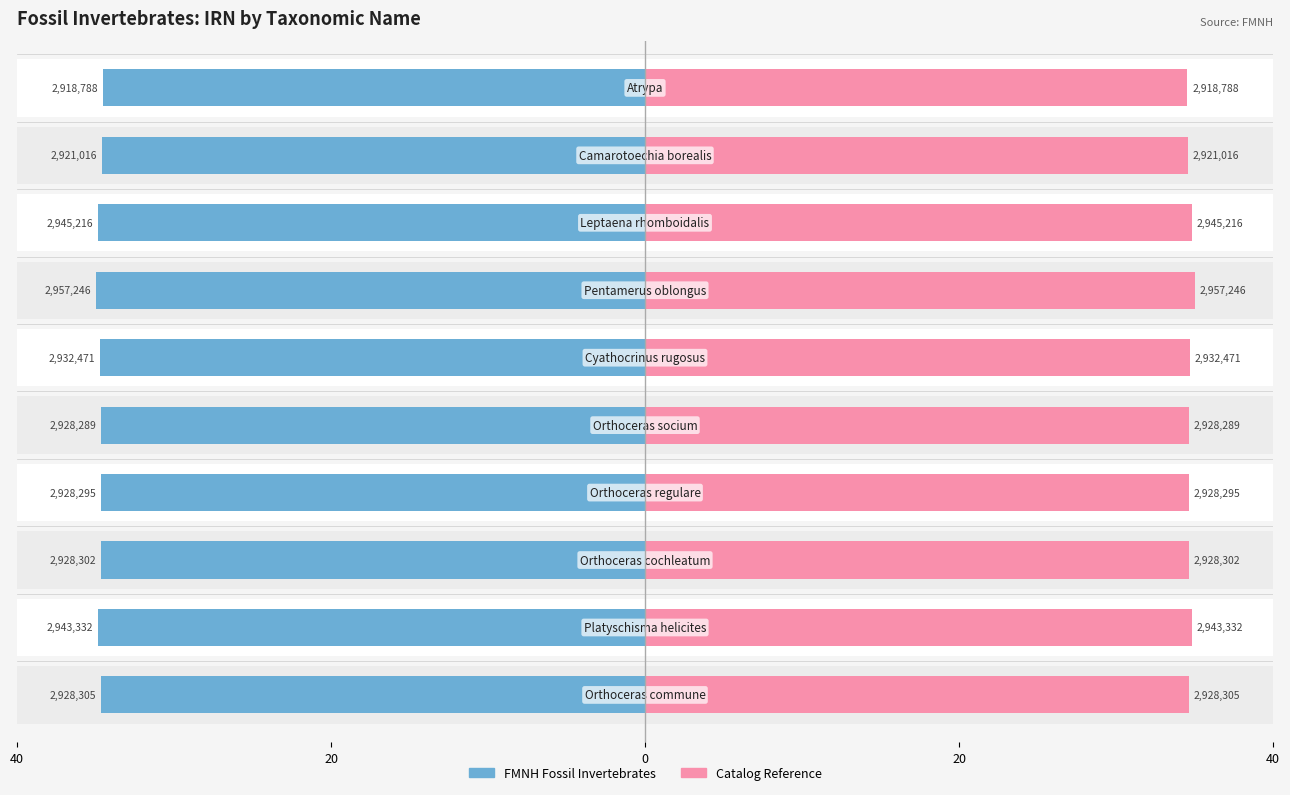

Are the bars horizontal?

Yes